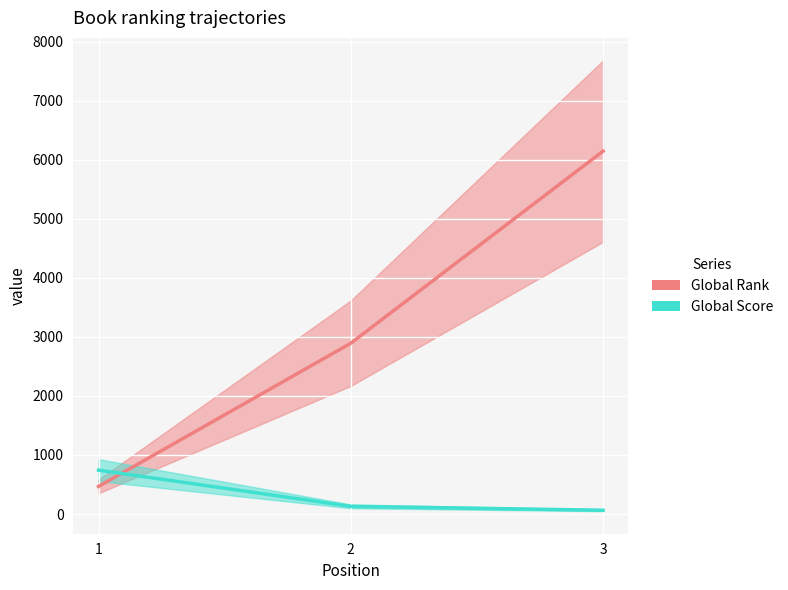

Is this an area chart (filled region under the line)?

No